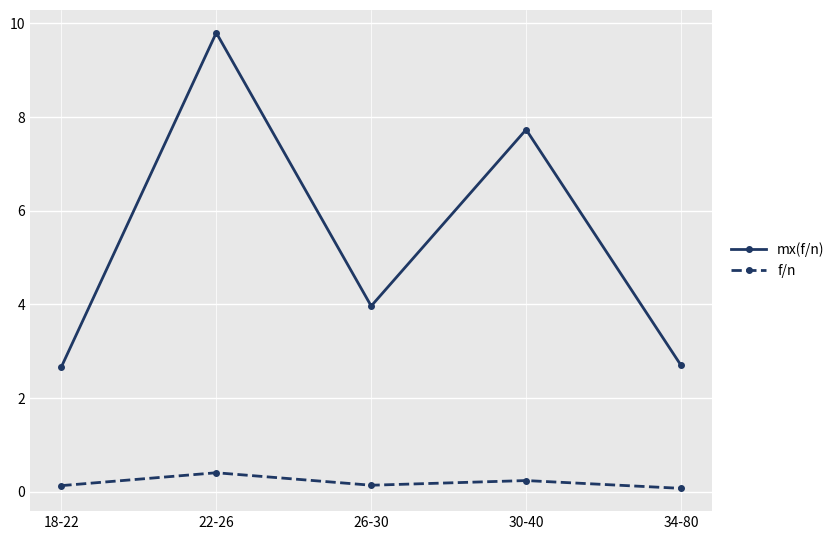

At which category does the chart reach its peak across all series?

22-26